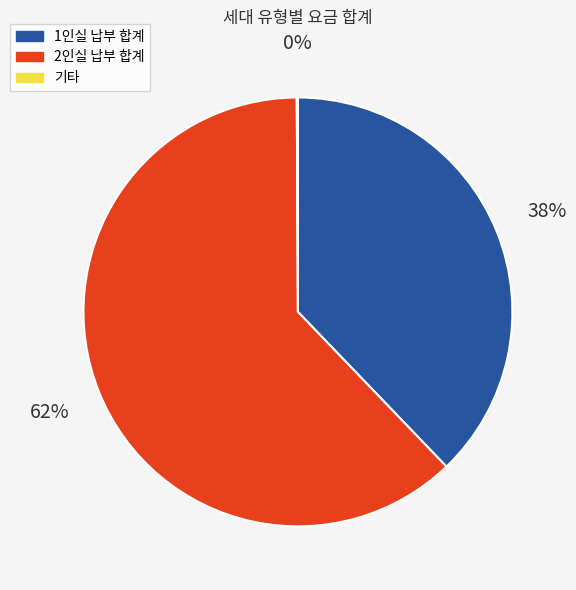

To the nearest percent, what is the difference between the largest and smallest slice percentages?

62%